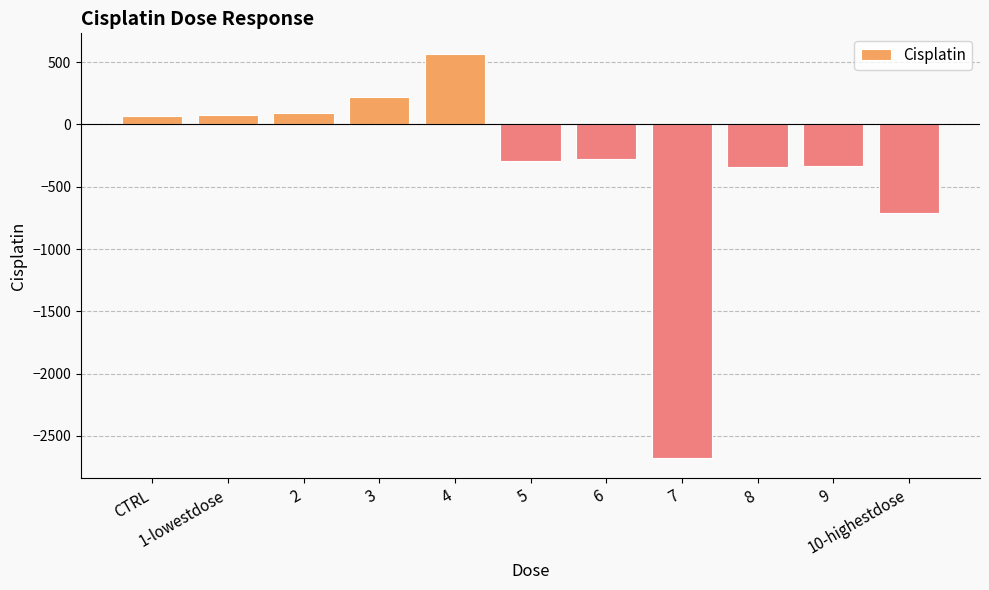

What is the difference between the values at 6 and 7?

2402.1